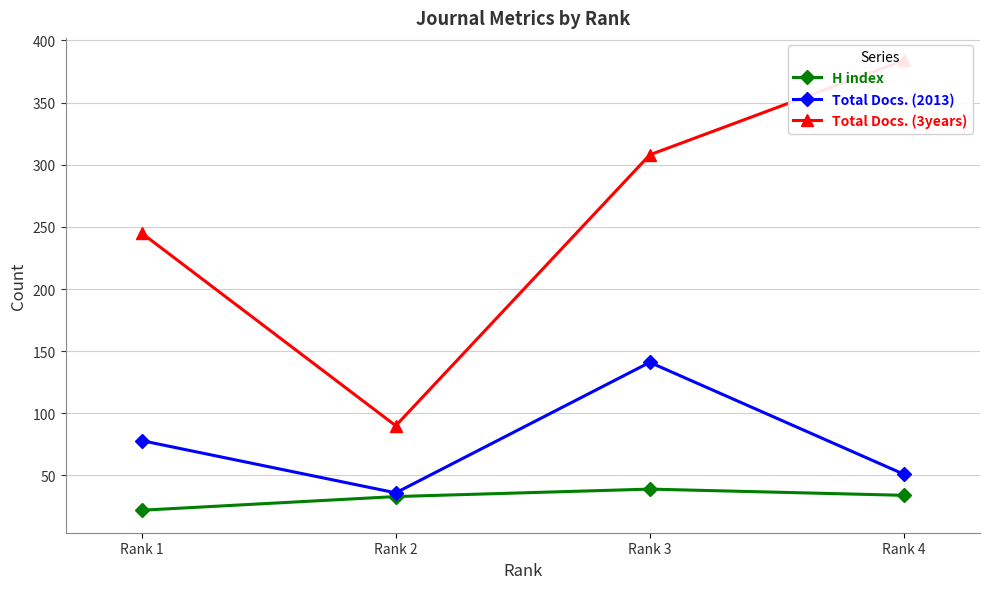

True or false: Total Docs. (2013) and Total Docs. (3years) cross at least once.

False